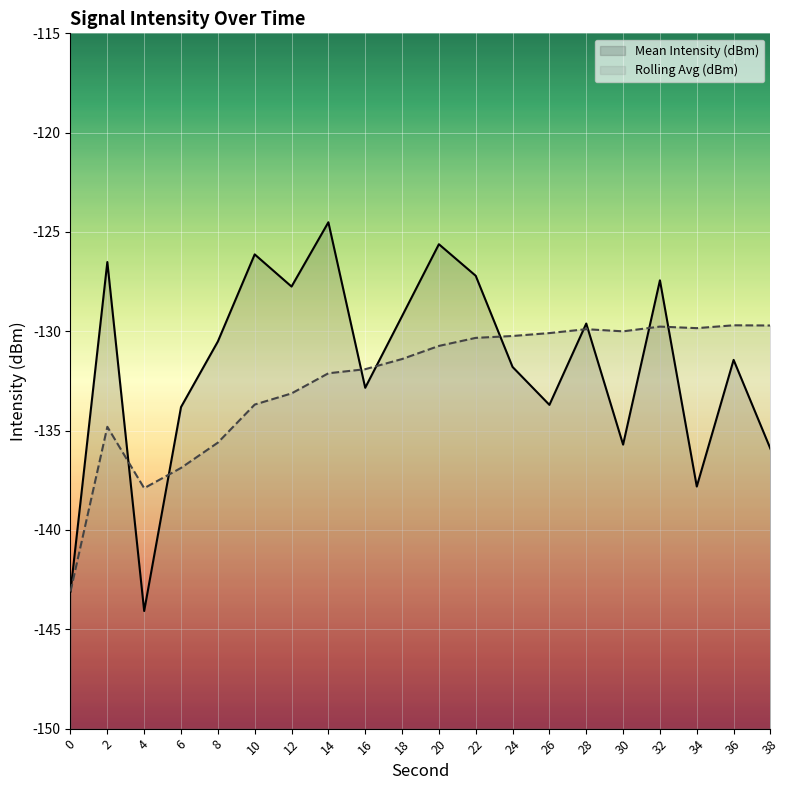

Where is the first local minimum for Mean Intensity (dBm)?

4